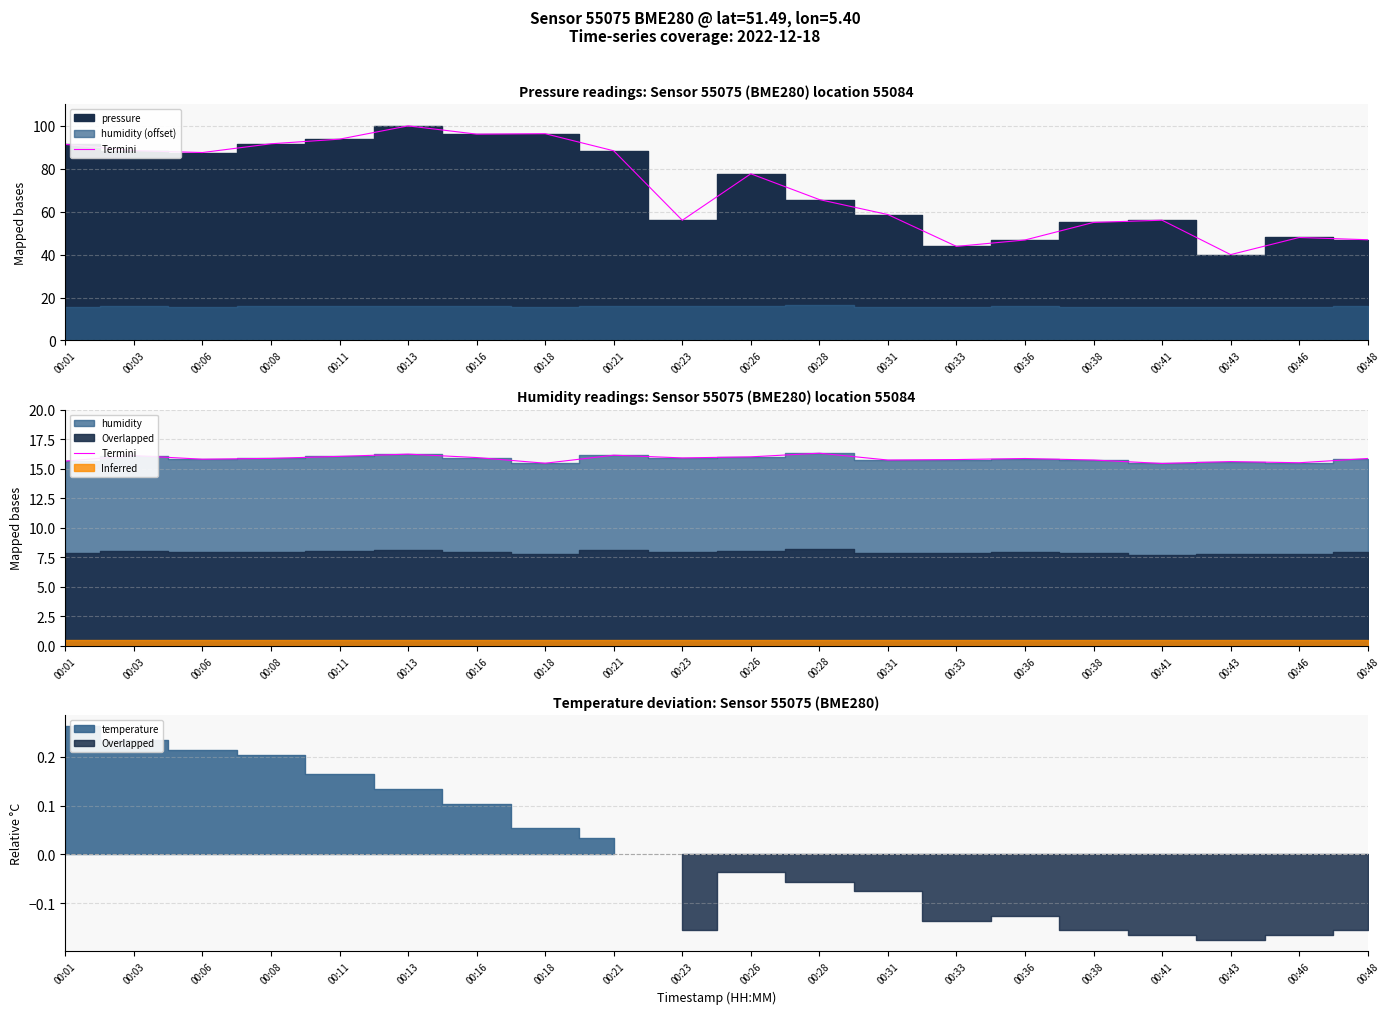

Approximately how many times larger is the value at 00:13 compared to 00:21?

1.0